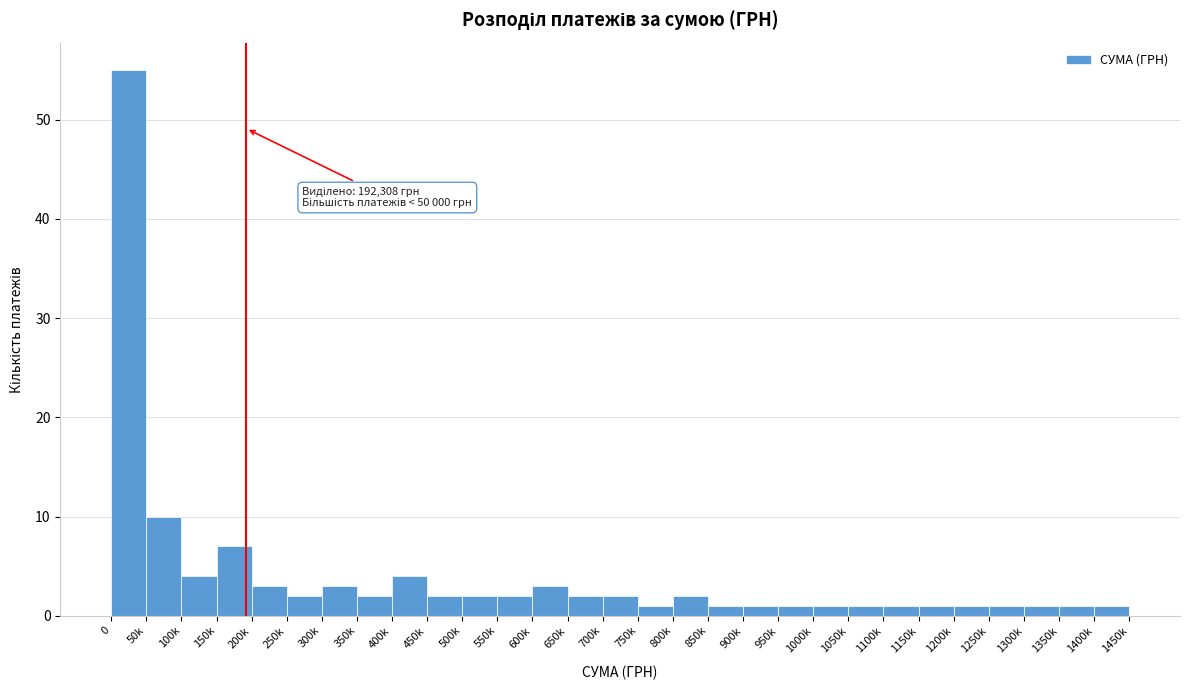

Reading right to left, transcribe all the data shown in this chart.

1	1	1	1	1	1	1	1	1	1	1	1	2	1	2	2	3	2	2	2	4	2	3	2	3	7	4	10	55